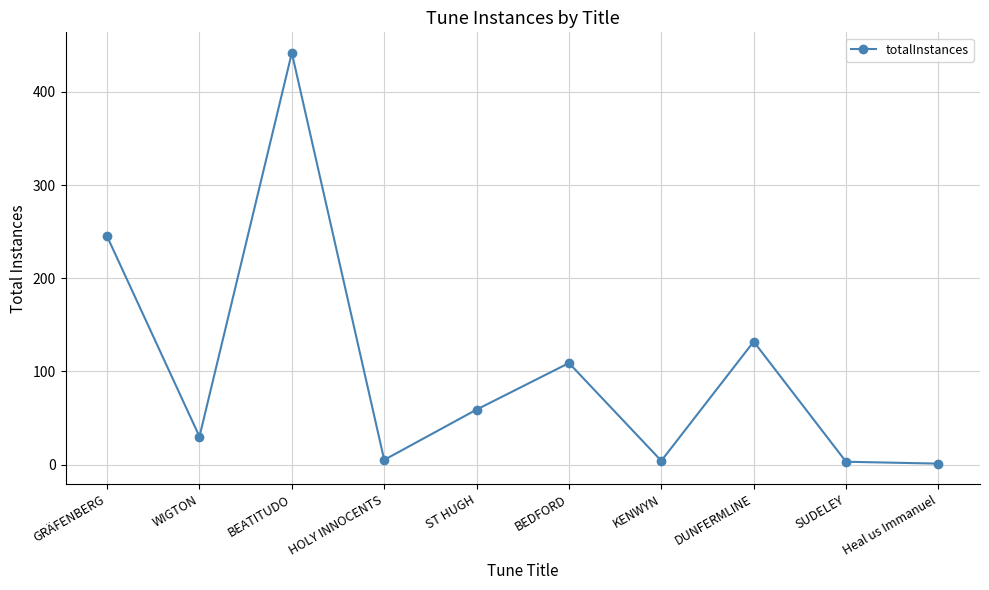

Count the number of data series in this chart.

1